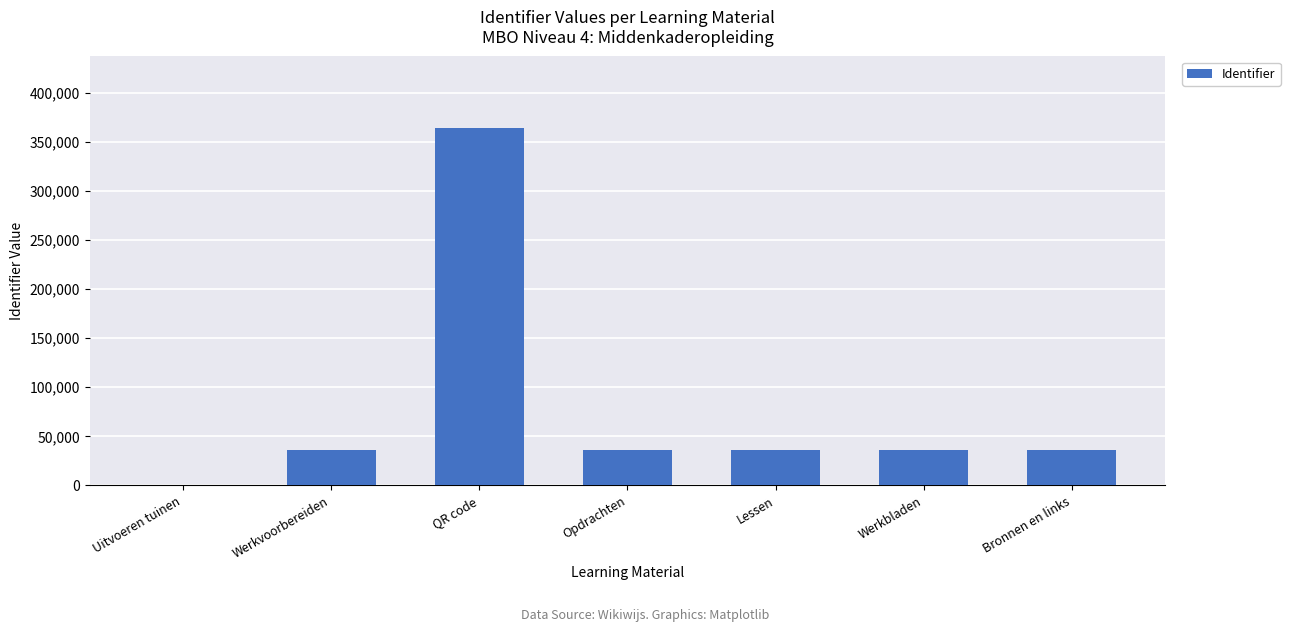

How many positive values are there?

6